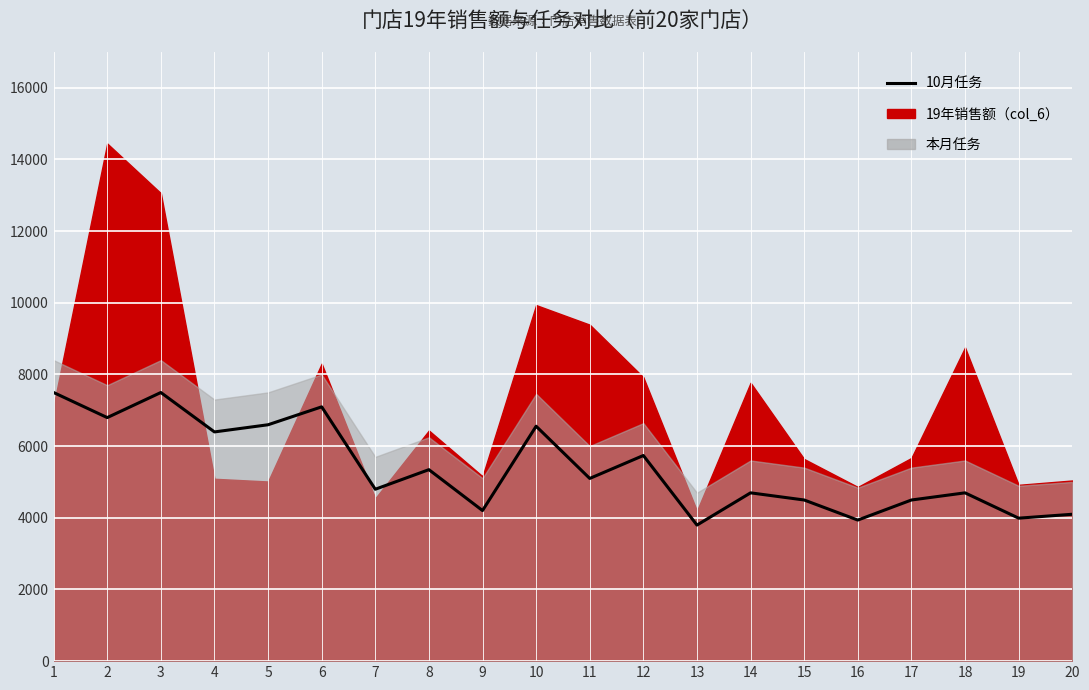

Reading right to left, list all the values displayed in this chart.

20=4099	19=3990	18=4697	17=4497	16=3937	15=4497	14=4697	13=3797	12=5739	11=5099	10=6556	9=4203	8=5344	7=4797	6=7097	5=6597	4=6397	3=7497	2=6797	1=7497